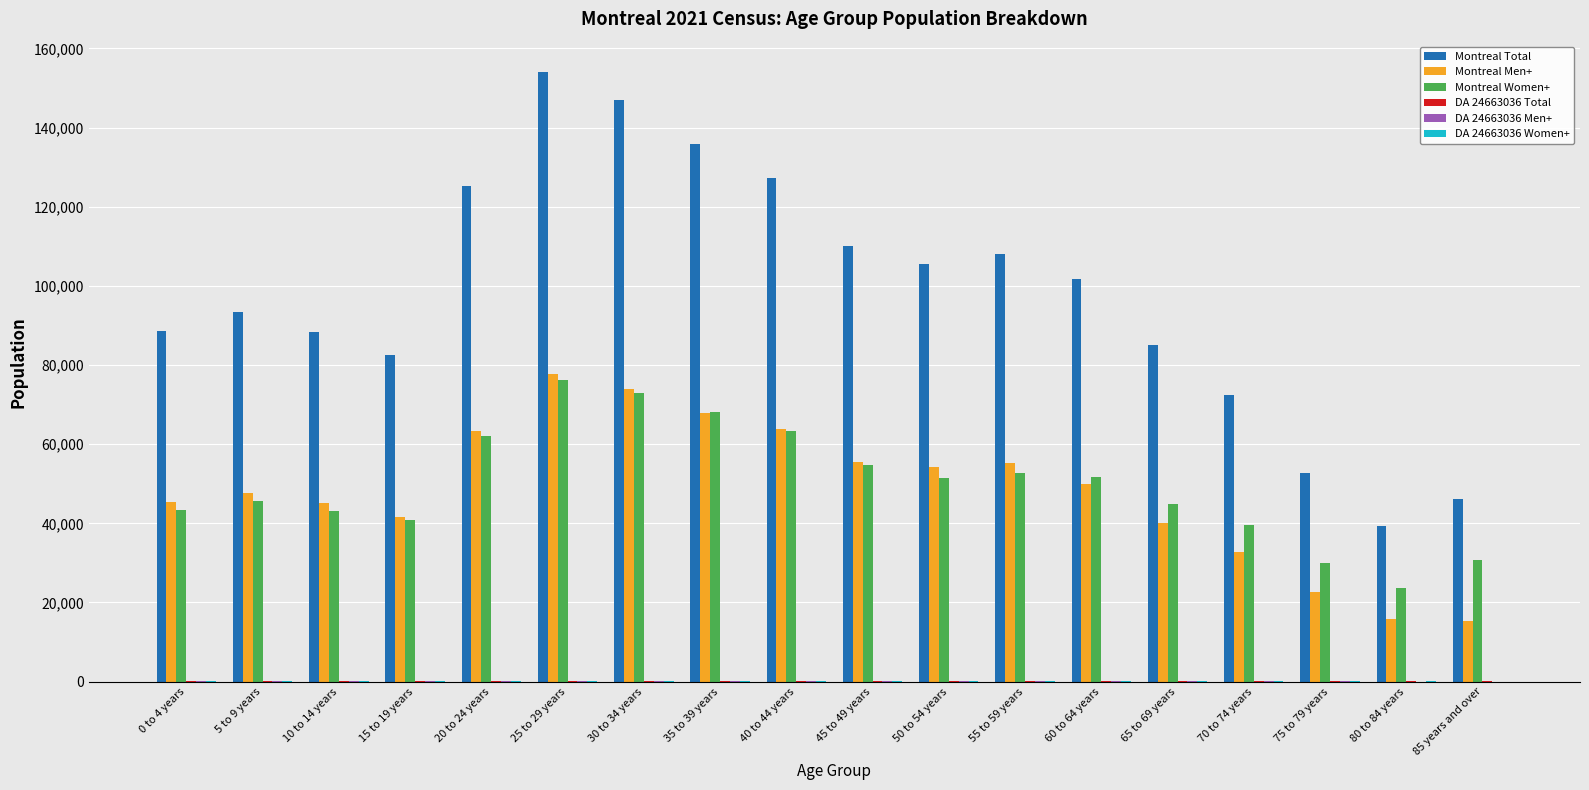

Which label corresponds to the largest value in the chart?

25 to 29 years